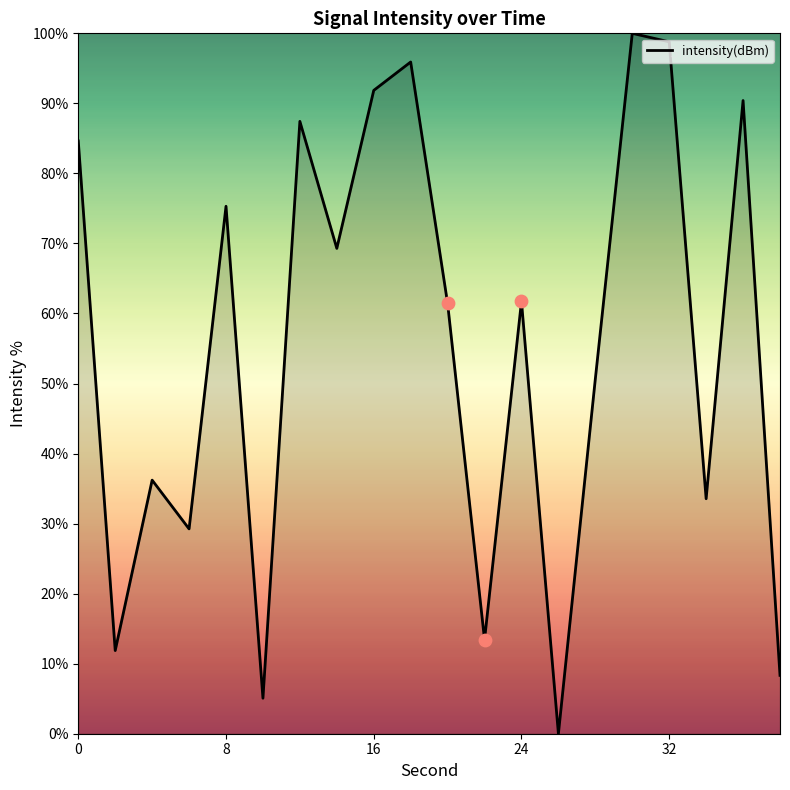

What is the maximum value shown in the chart?

100.0